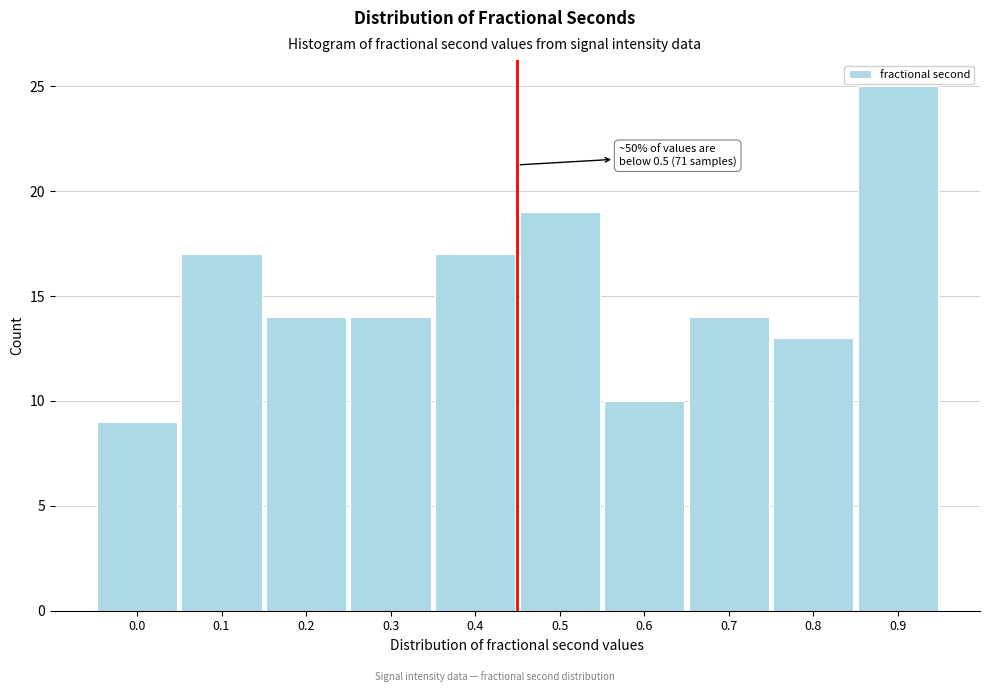

Reading left to right, what are all the values shown in this chart?

0.0=9	0.1=17	0.2=14	0.3=14	0.4=17	0.5=19	0.6=10	0.7=14	0.8=13	0.9=25